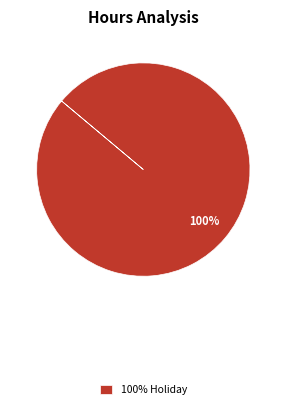

Count the number of slices in the pie.

1